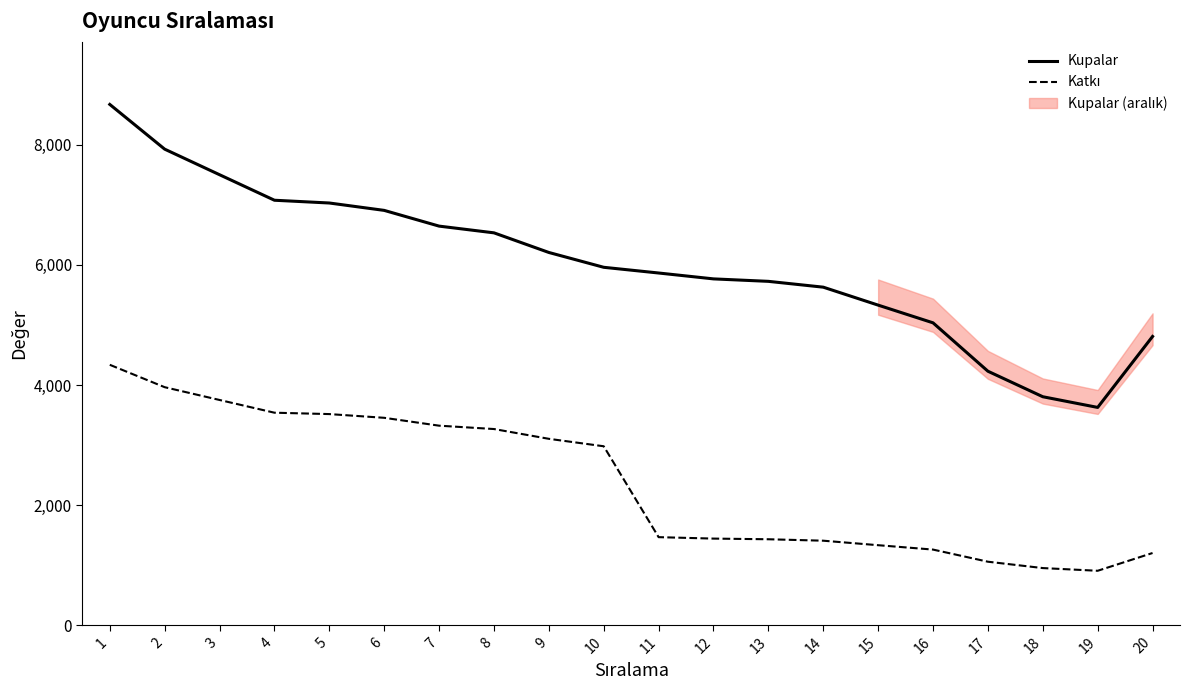

Reading left to right, transcribe all the data shown in this chart.

Kupalar: 8674	7929	7503	7078	7032	6909	6647	6535	6208	5961	5866	5768	5727	5630	5331	5036	4230	3805	3627	4809
Katkı: 4337	3964	3751	3539	3516	3454	3323	3267	3104	2980	1466	1442	1431	1407	1332	1259	1057	951	906	1202